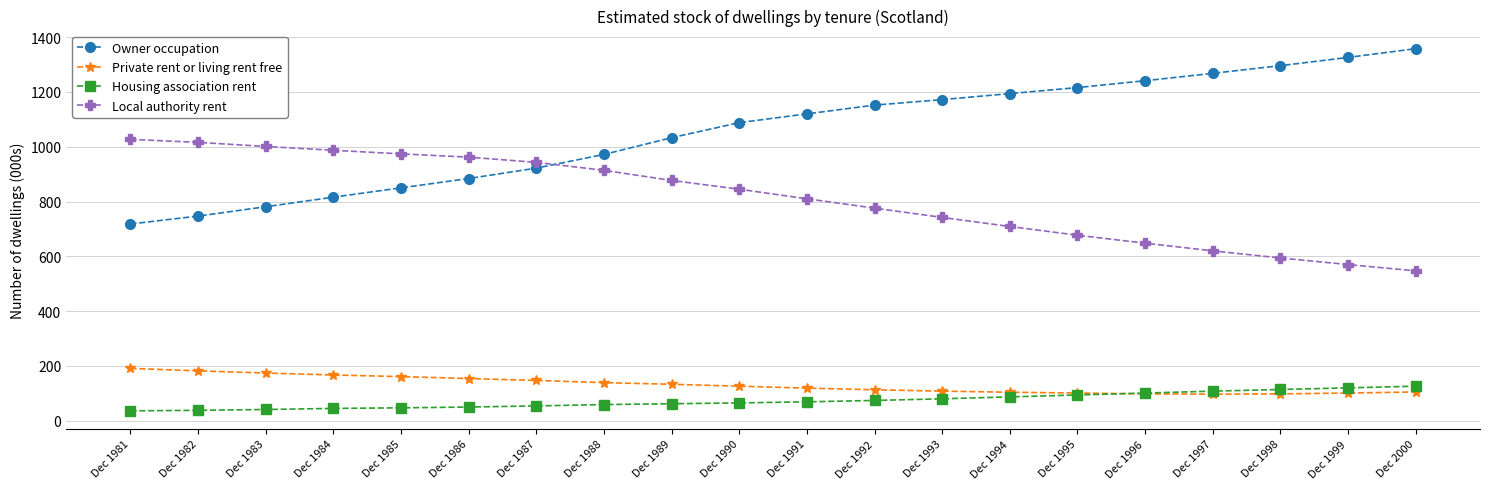

How many series are shown in this chart?

4